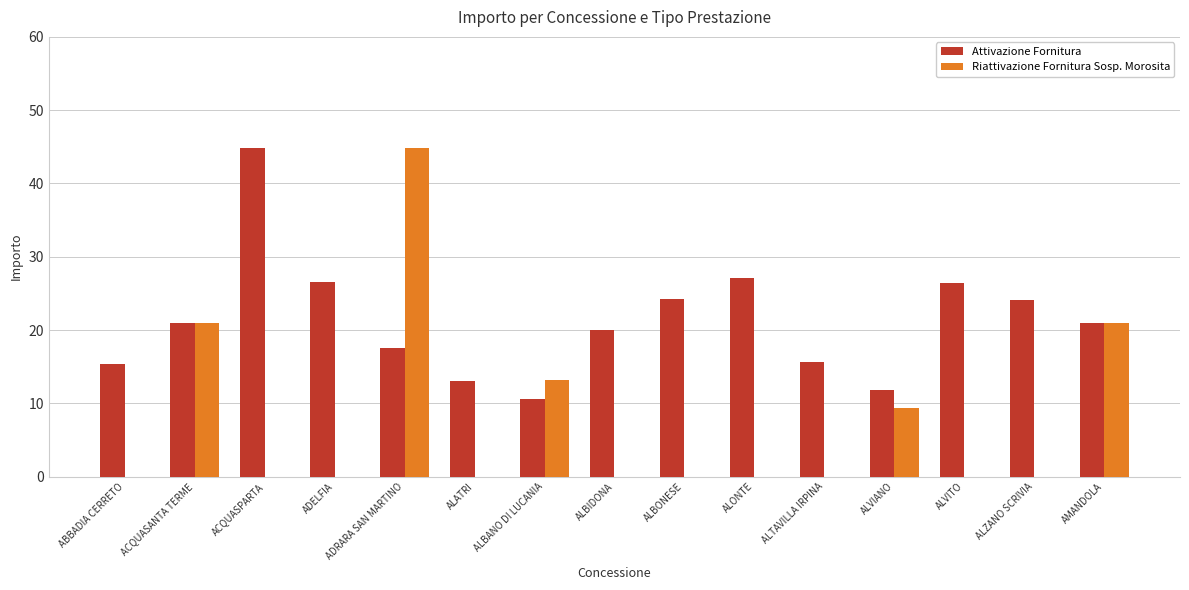

What are all the series names shown in the legend?

Attivazione Fornitura, Riattivazione Fornitura Sosp. Morosita